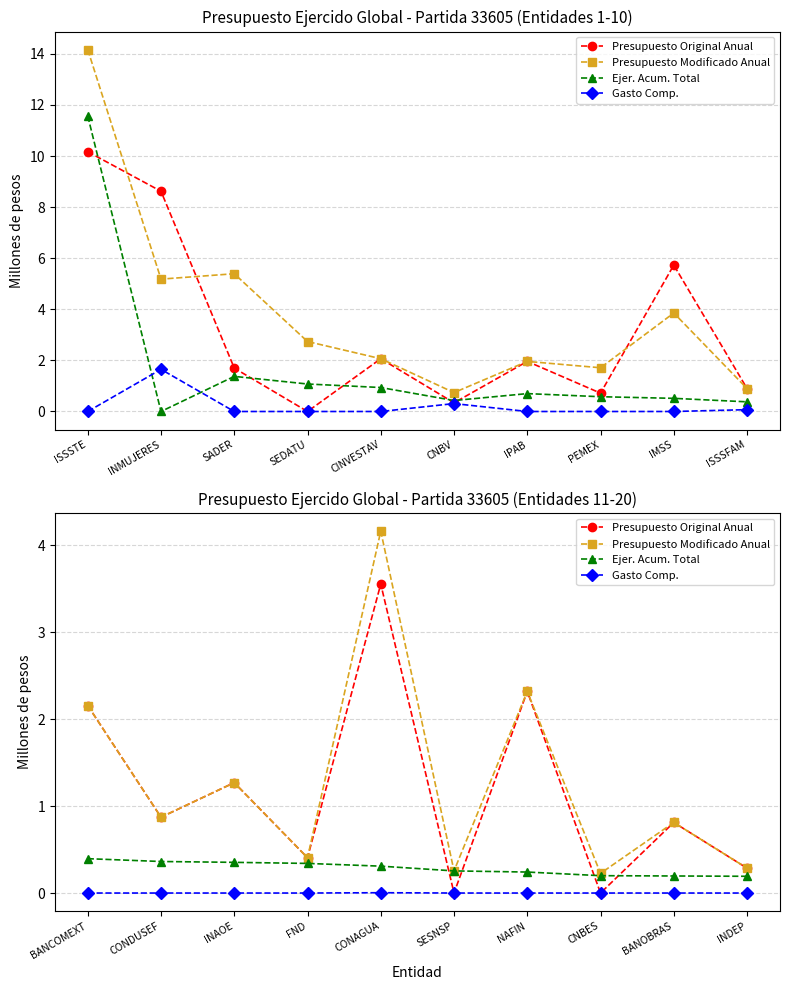

True or false: Presupuesto Modificado Anual and Presupuesto Original Anual intersect in this chart.

False